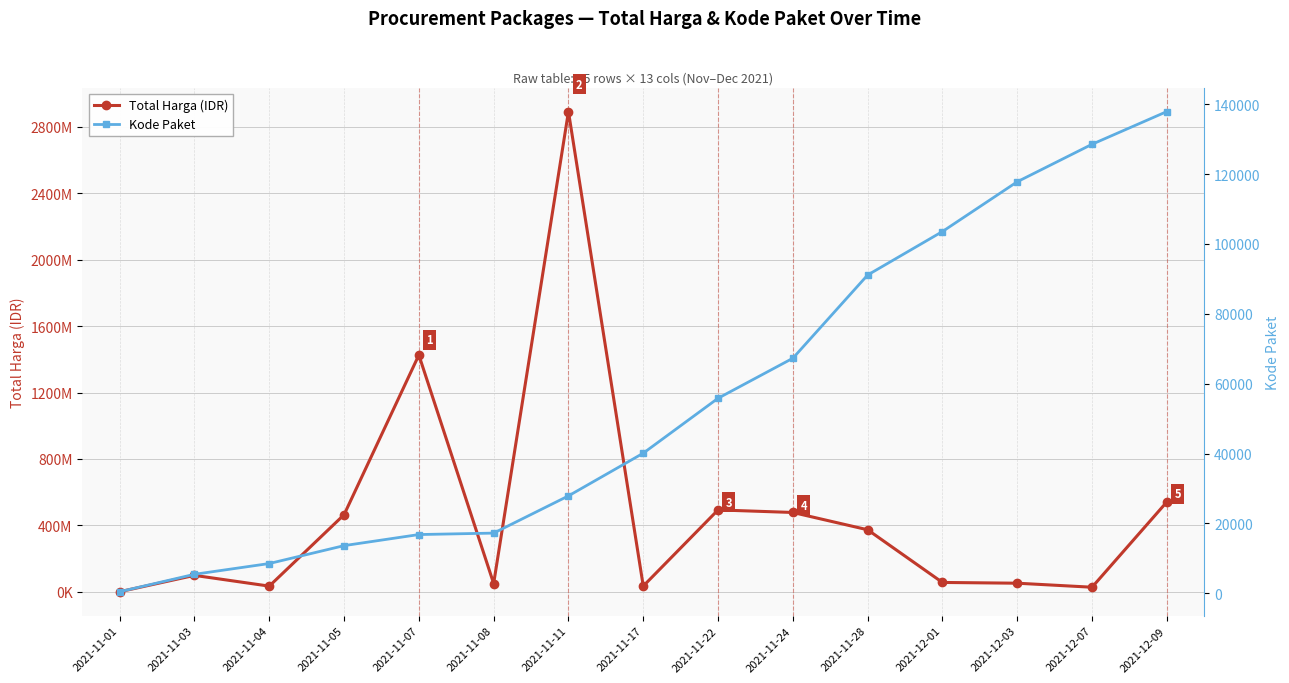

What is the total value across all series at 2021-11-03?

98778019